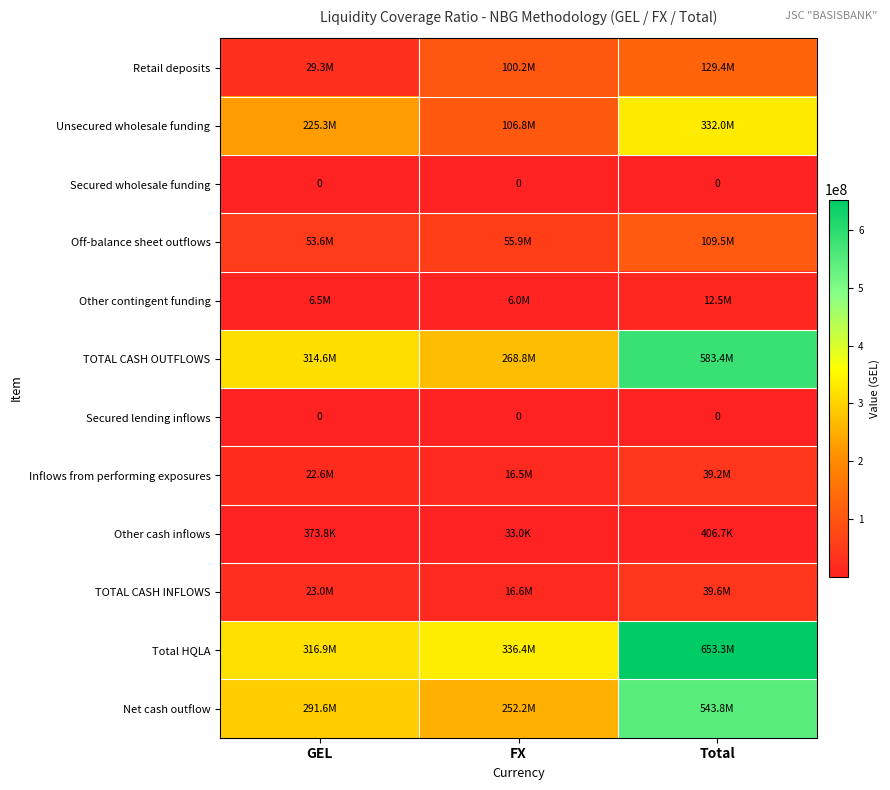

What is the difference between the maximum and second lowest values in the Total HQLA series?

316889811.3